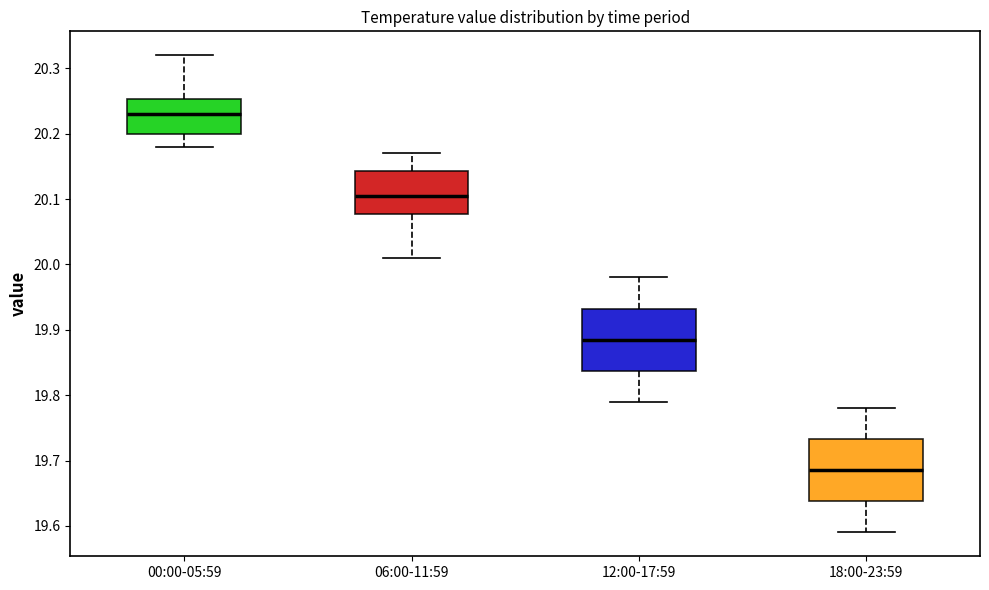

Reading left to right, transcribe this box plot: for each box, give where its median line is, the range the box spans, and where its two whiskers end, as read against the y-axis. The values are not printed on the chart, so give them approximately, as read against the axis.

00:00-05:59: median 20.23, box 20.20 to 20.25, whiskers 20.18 to 20.32
06:00-11:59: median 20.11, box 20.08 to 20.14, whiskers 20.01 to 20.17
12:00-17:59: median 19.89, box 19.84 to 19.93, whiskers 19.79 to 19.98
18:00-23:59: median 19.69, box 19.64 to 19.73, whiskers 19.59 to 19.78